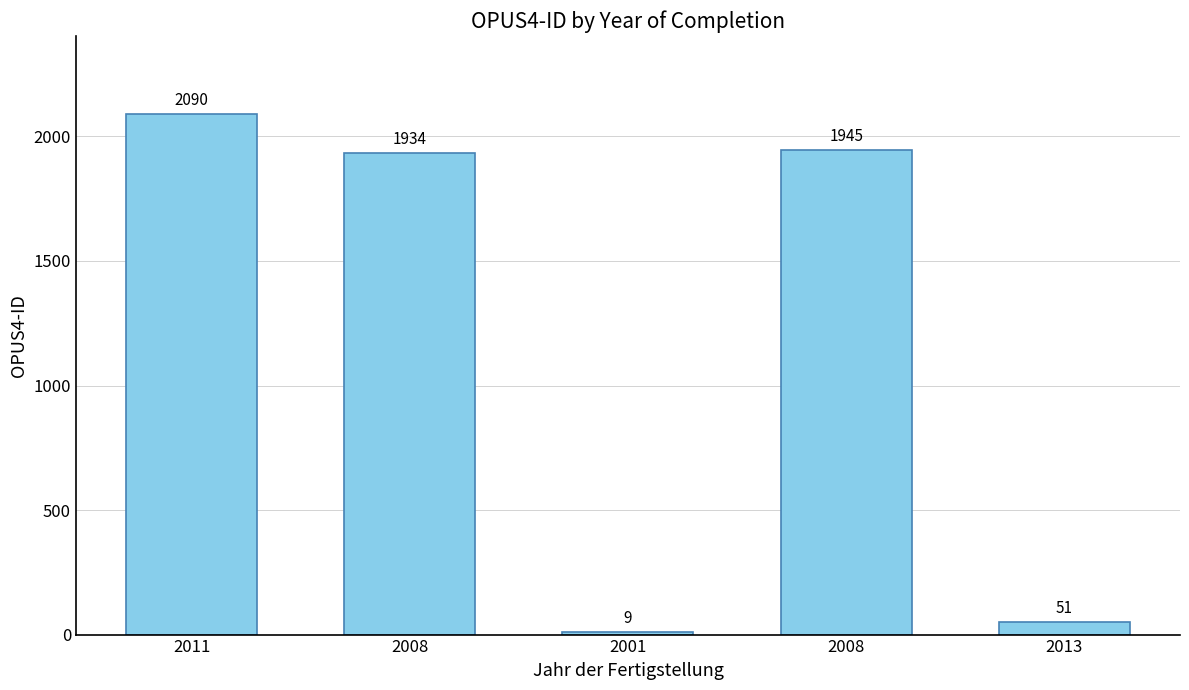

Reading left to right, what are all the values shown in this chart?

2011=2090	2008=1934	2001=9	2008=1945	2013=51